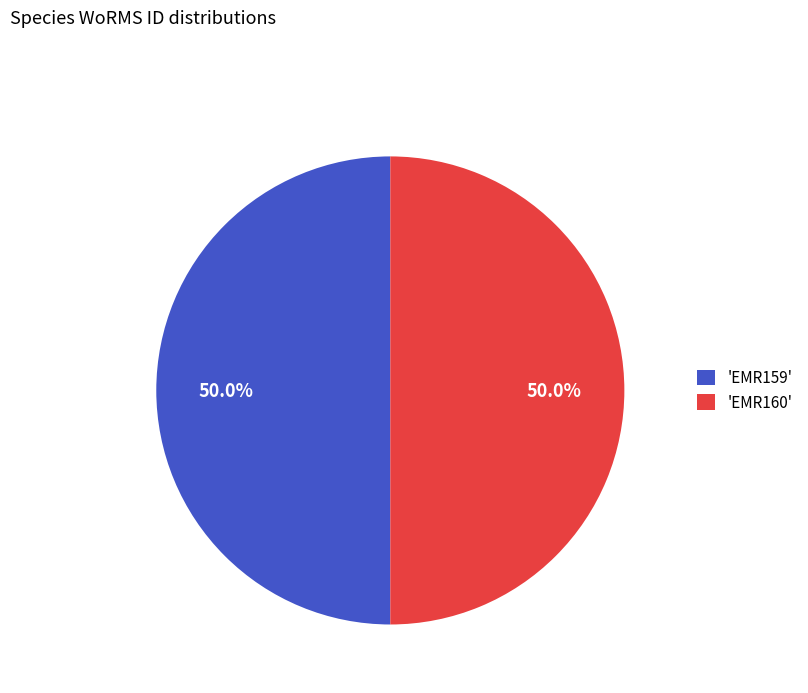

Combined, what portion of the pie is 'EMR159' and 'EMR160'?

100.0%